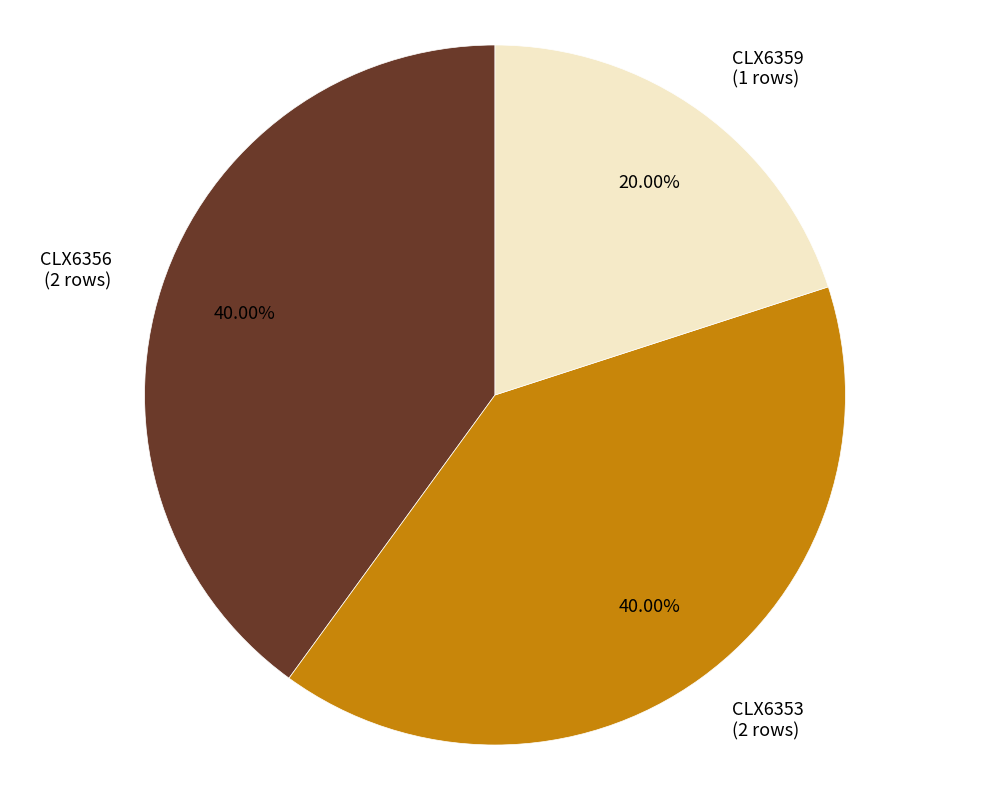

To the nearest percent, what percentage of the pie is CLX6356?

40%